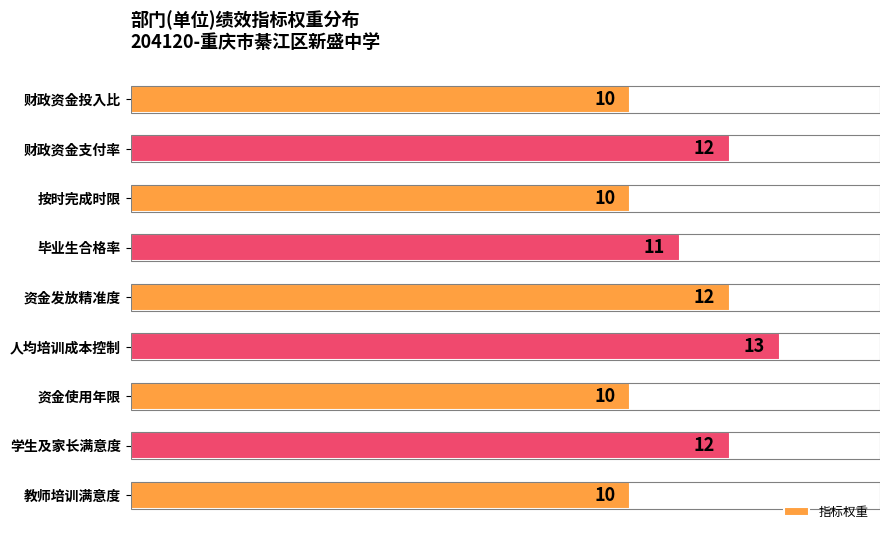

Reading top to bottom, extract all data points from this chart.

财政资金投入比=10	财政资金支付率=12	按时完成时限=10	毕业生合格率=11	资金发放精准度=12	人均培训成本控制=13	资金使用年限=10	学生及家长满意度=12	教师培训满意度=10